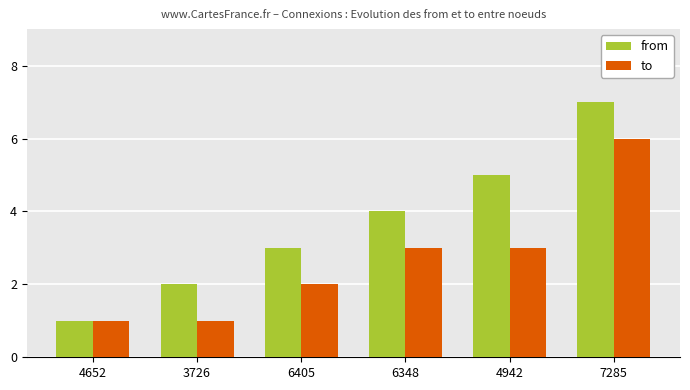

Rank the categories by from value from lowest to highest.

4652, 3726, 6405, 6348, 4942, 7285